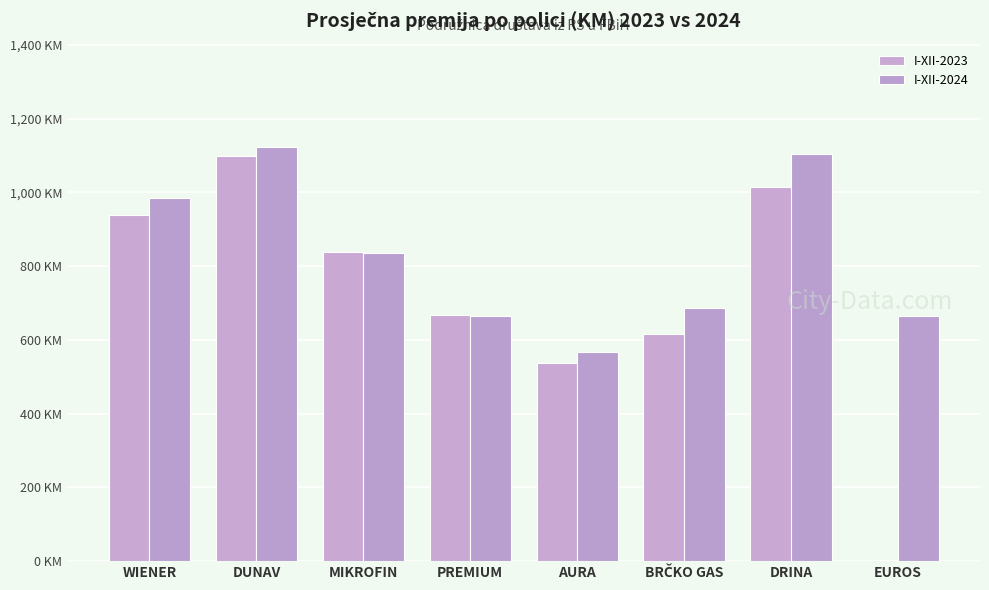

Reading left to right, what are all the values shown in this chart?

I-XII-2023: 939.6	1097.9	839.6	666.3	538.5	614.8	1014.0	0.0
I-XII-2024: 984.8	1122.8	836.8	664.4	568.4	687.6	1104.2	665.7